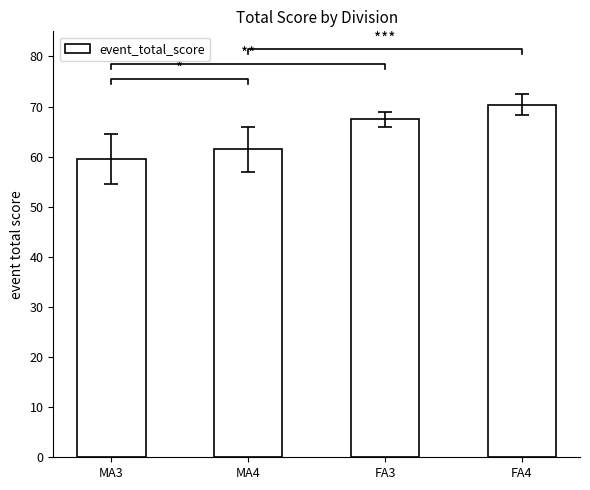

What is the ratio of the value at MA4 to the value at FA4?

0.9